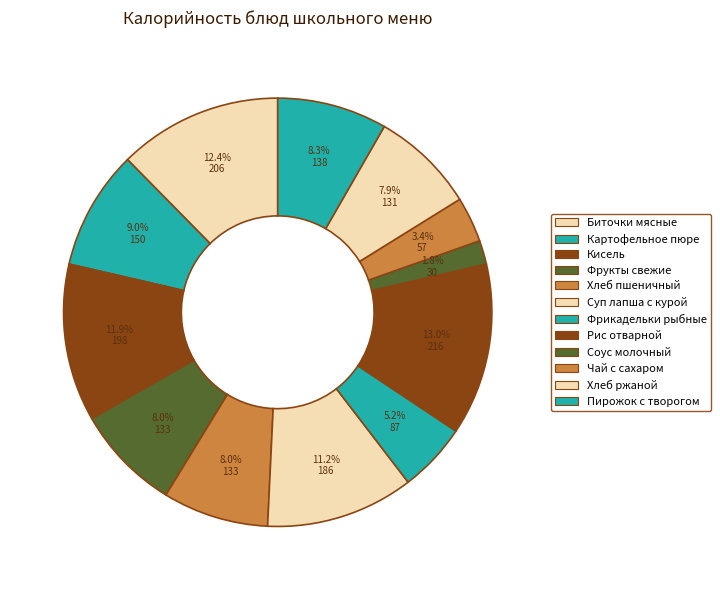

Which category has the biggest portion of the pie?

Рис отварной